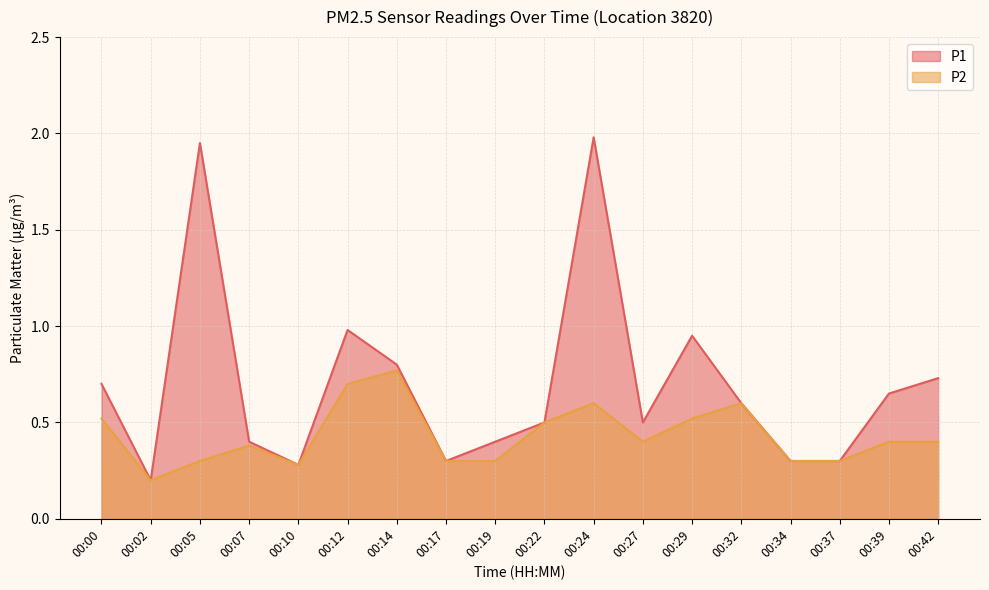

How many interior local valleys does the P1 series have?

4